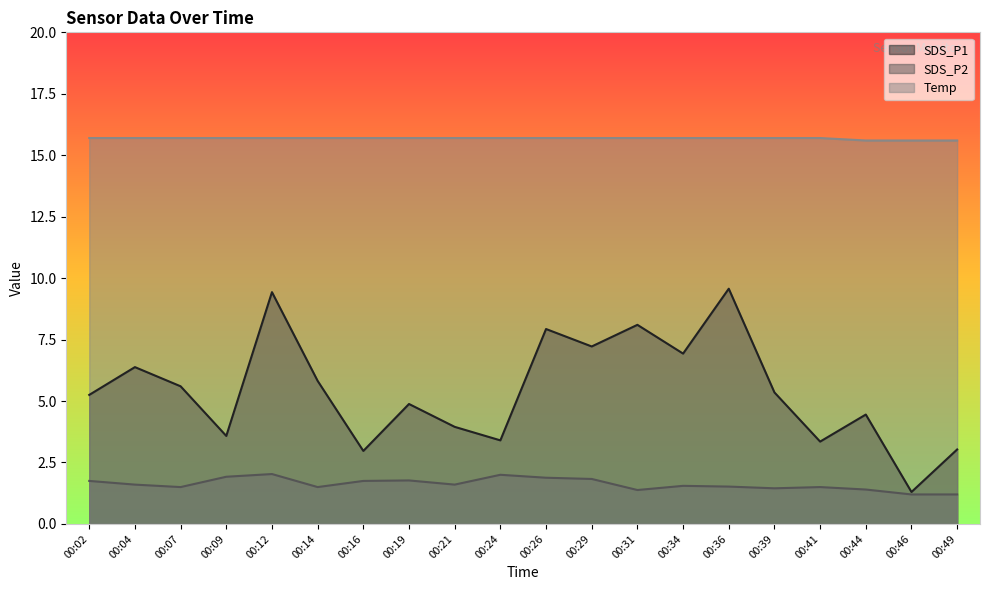

Is the value of SDS_P1 at 00:29 greater than the value of Temp at 00:46?

No